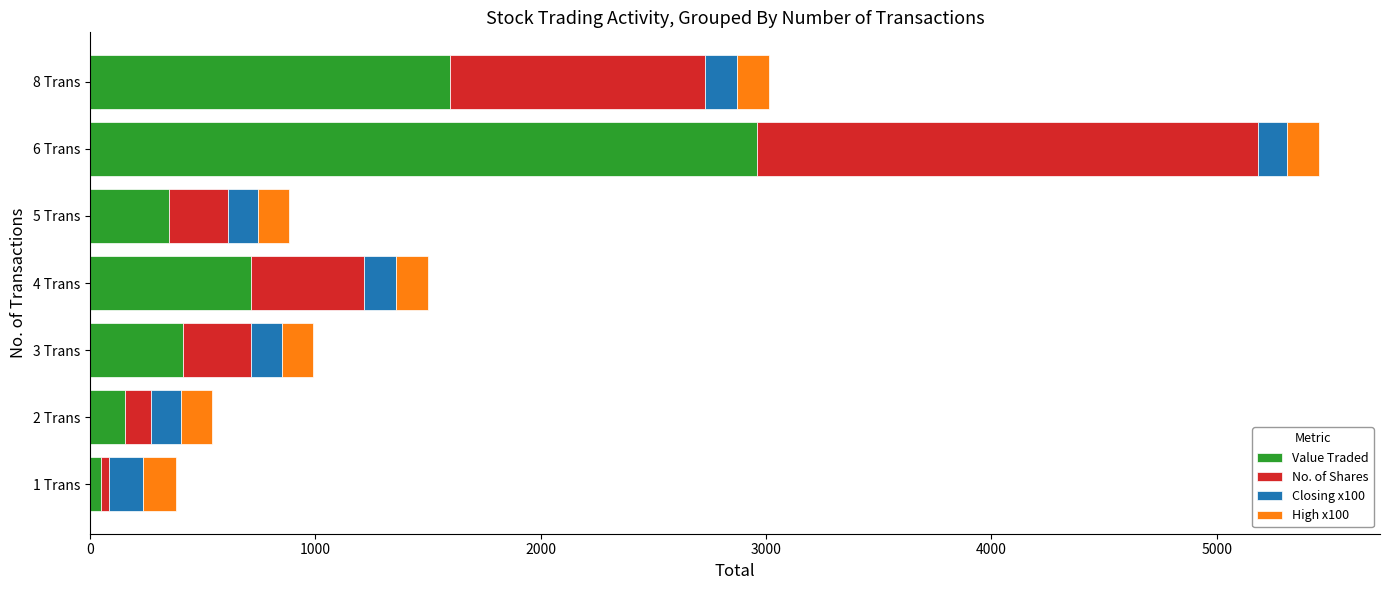

What is the difference between the maximum and second lowest values in the Value Traded series?

2803